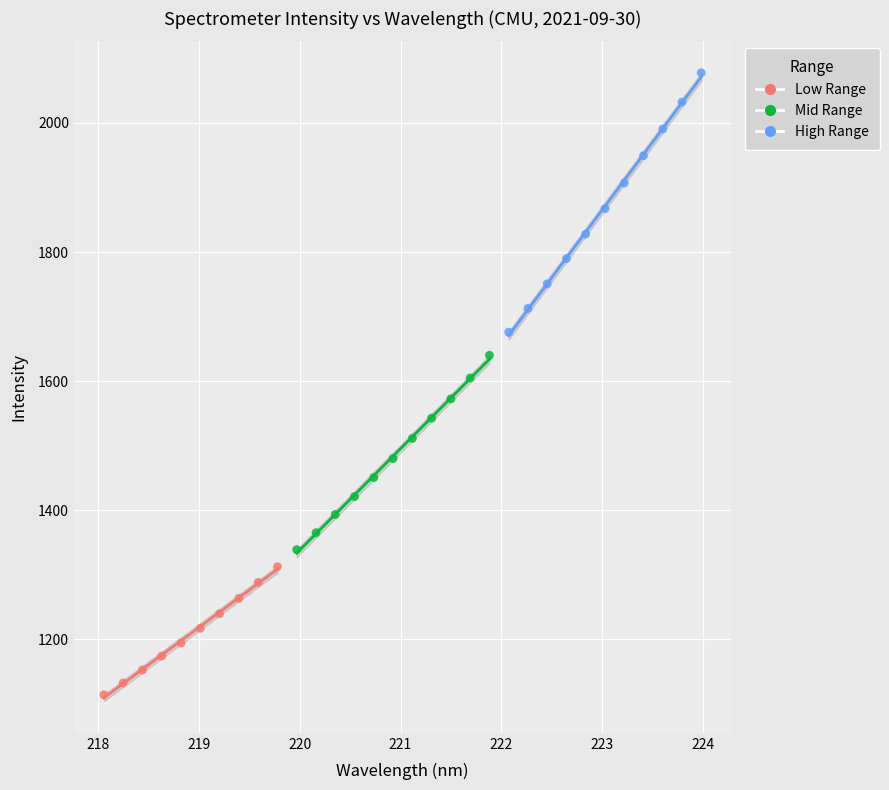

Which series contains the highest Y value?

High Range